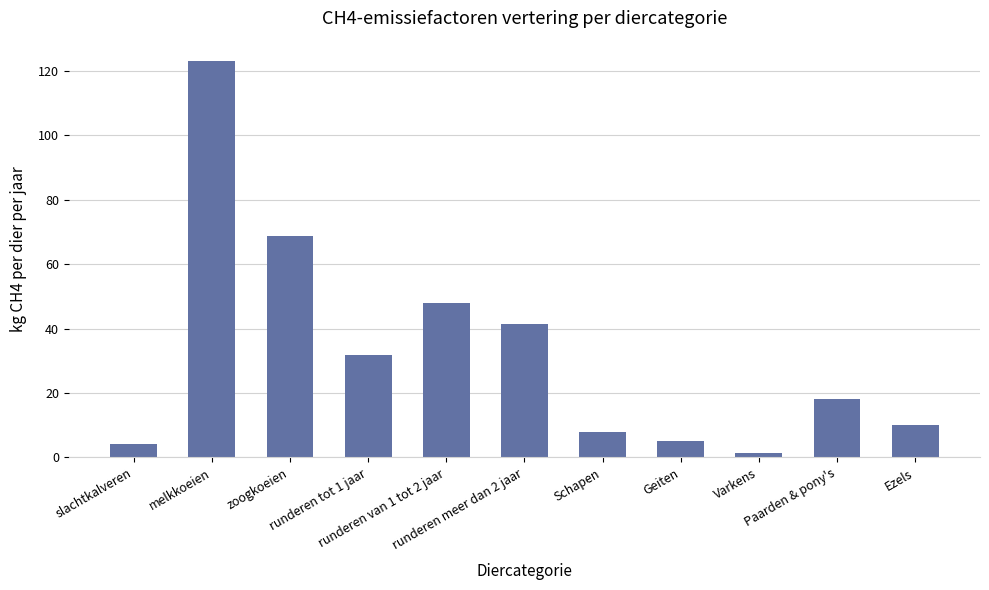

What is the average value?

32.7